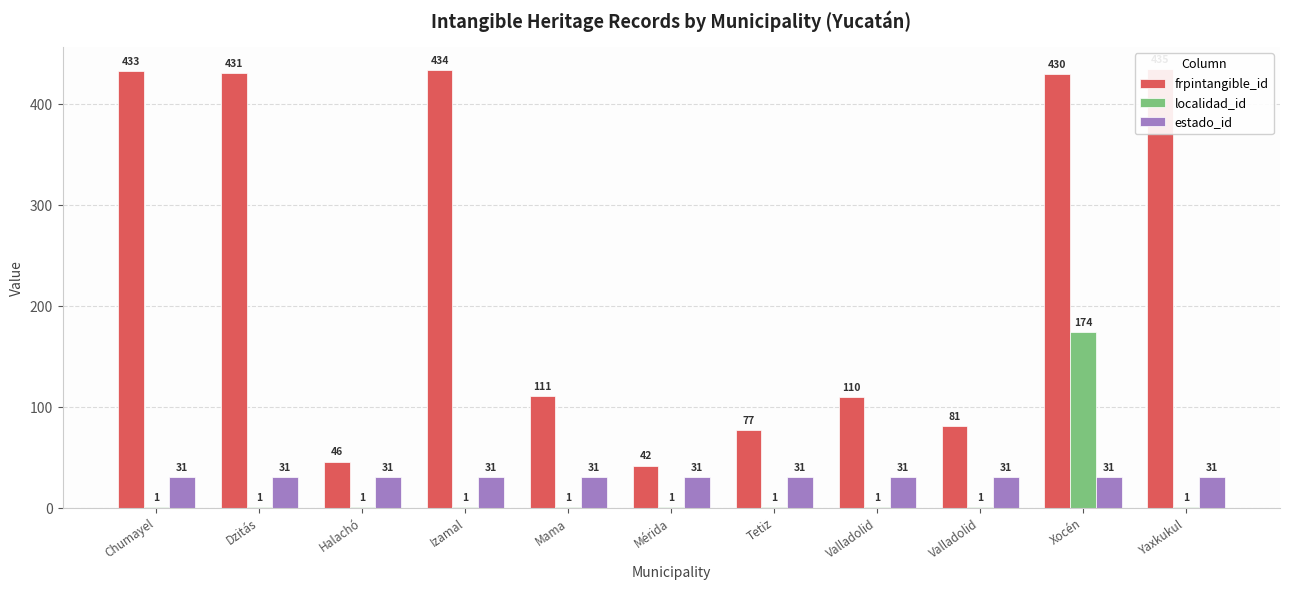

Between Tetiz and Yaxkukul, which series saw the biggest shift?

frpintangible_id